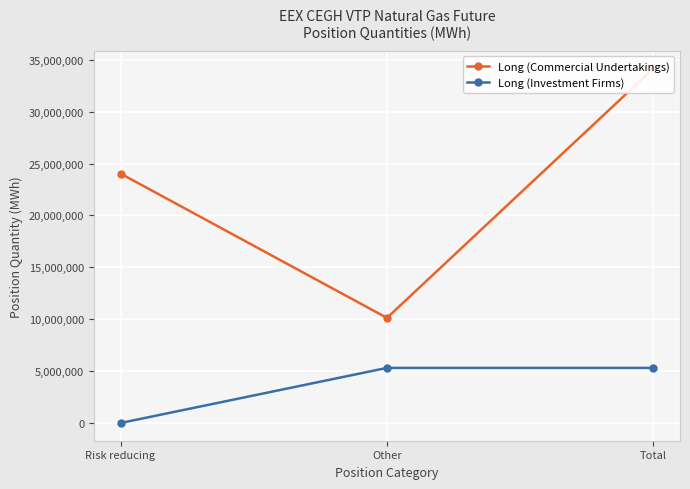

Is this an area chart (filled region under the line)?

No